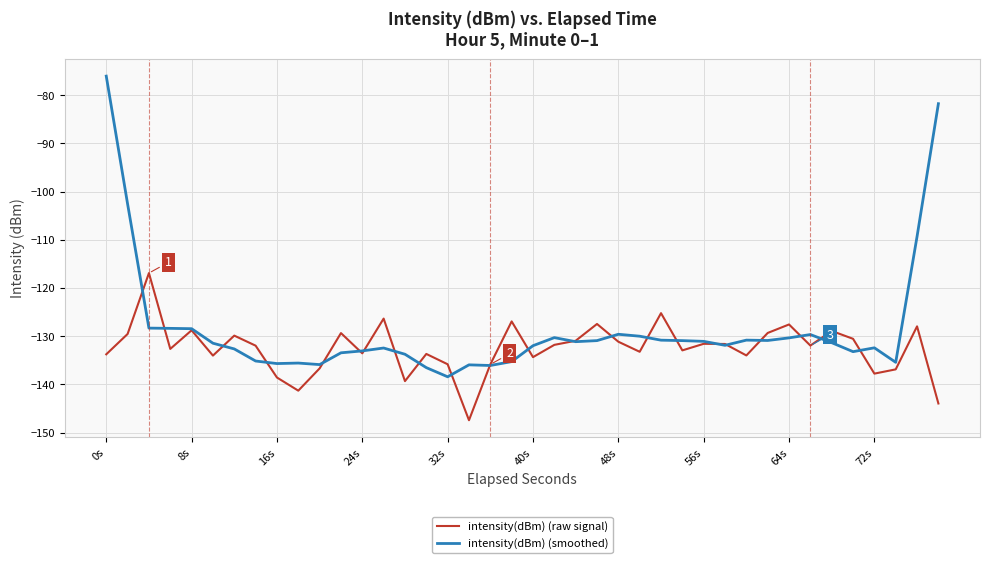

What is the sum of all intensity(dBm) (raw signal) values?

-5300.9